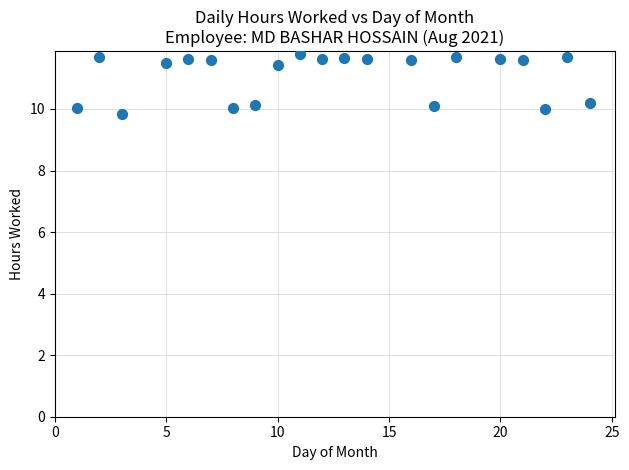

What is the range of X values (max minus min)?

23.0